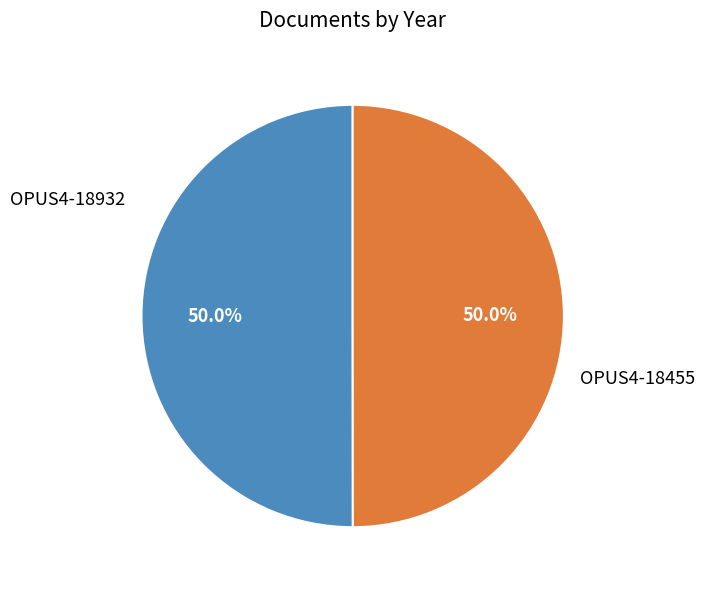

Approximately how many times larger is the value at OPUS4-18932 compared to OPUS4-18455?

1.0